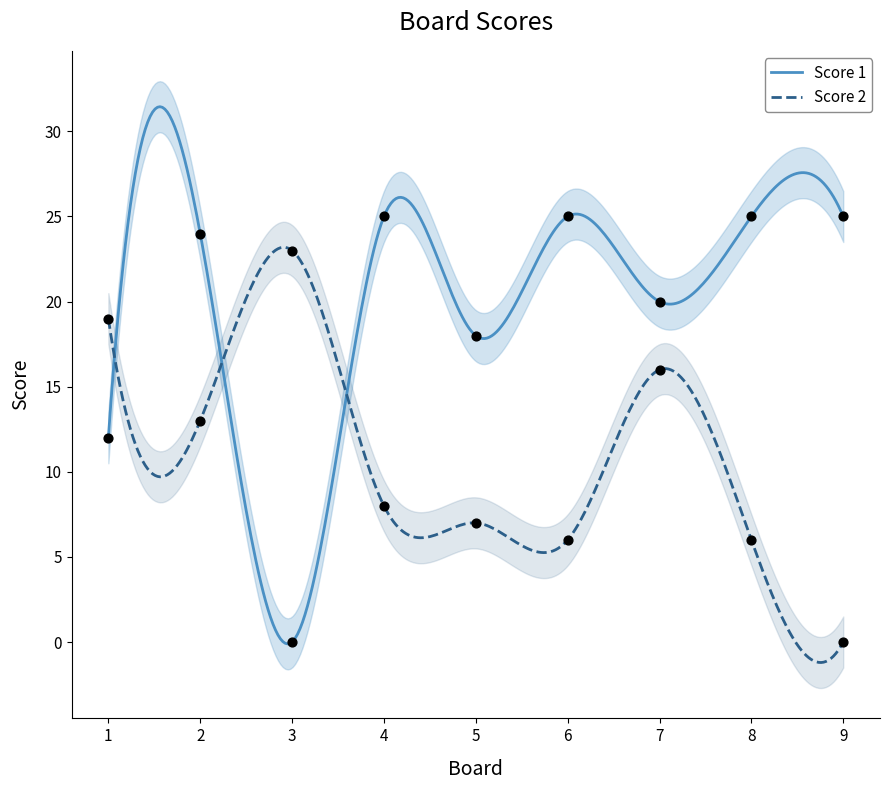

At how many categories does at least one series exceed 0?

9